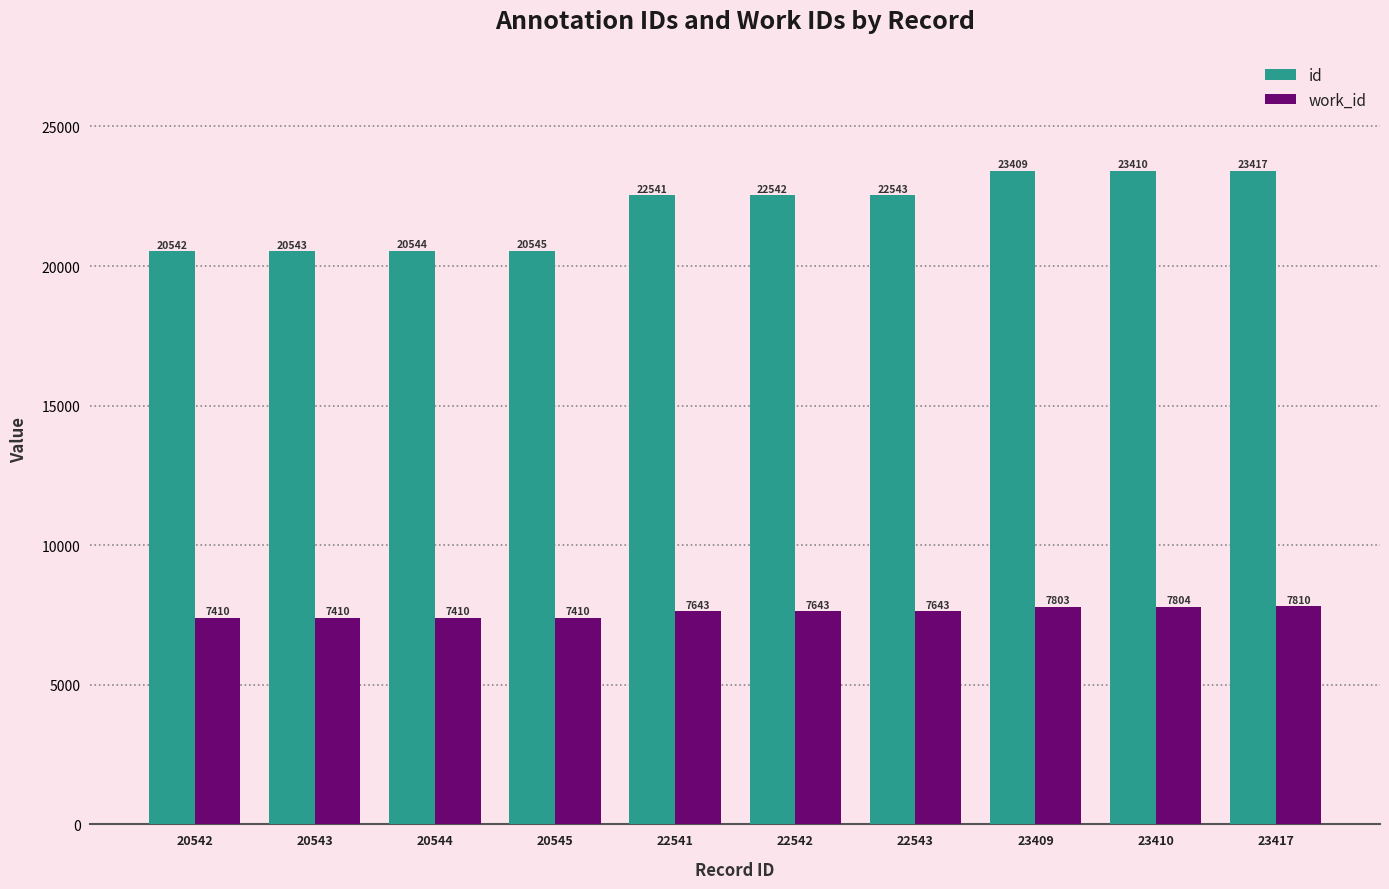

Which series has the widest spread of values?

id